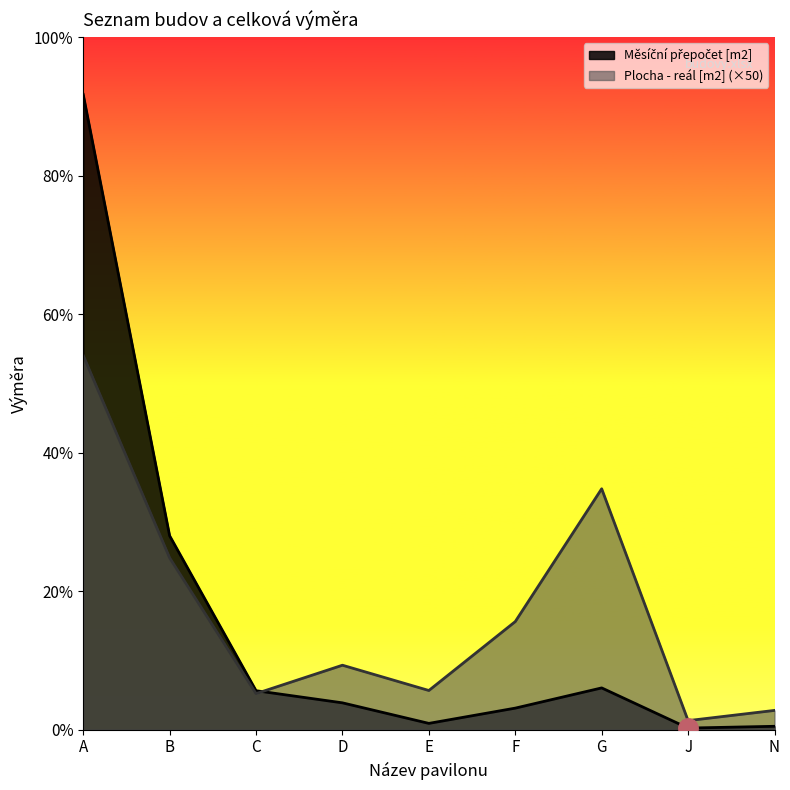

What is the sum of the Měsíční přepočet [m2] values at C and A?

194670